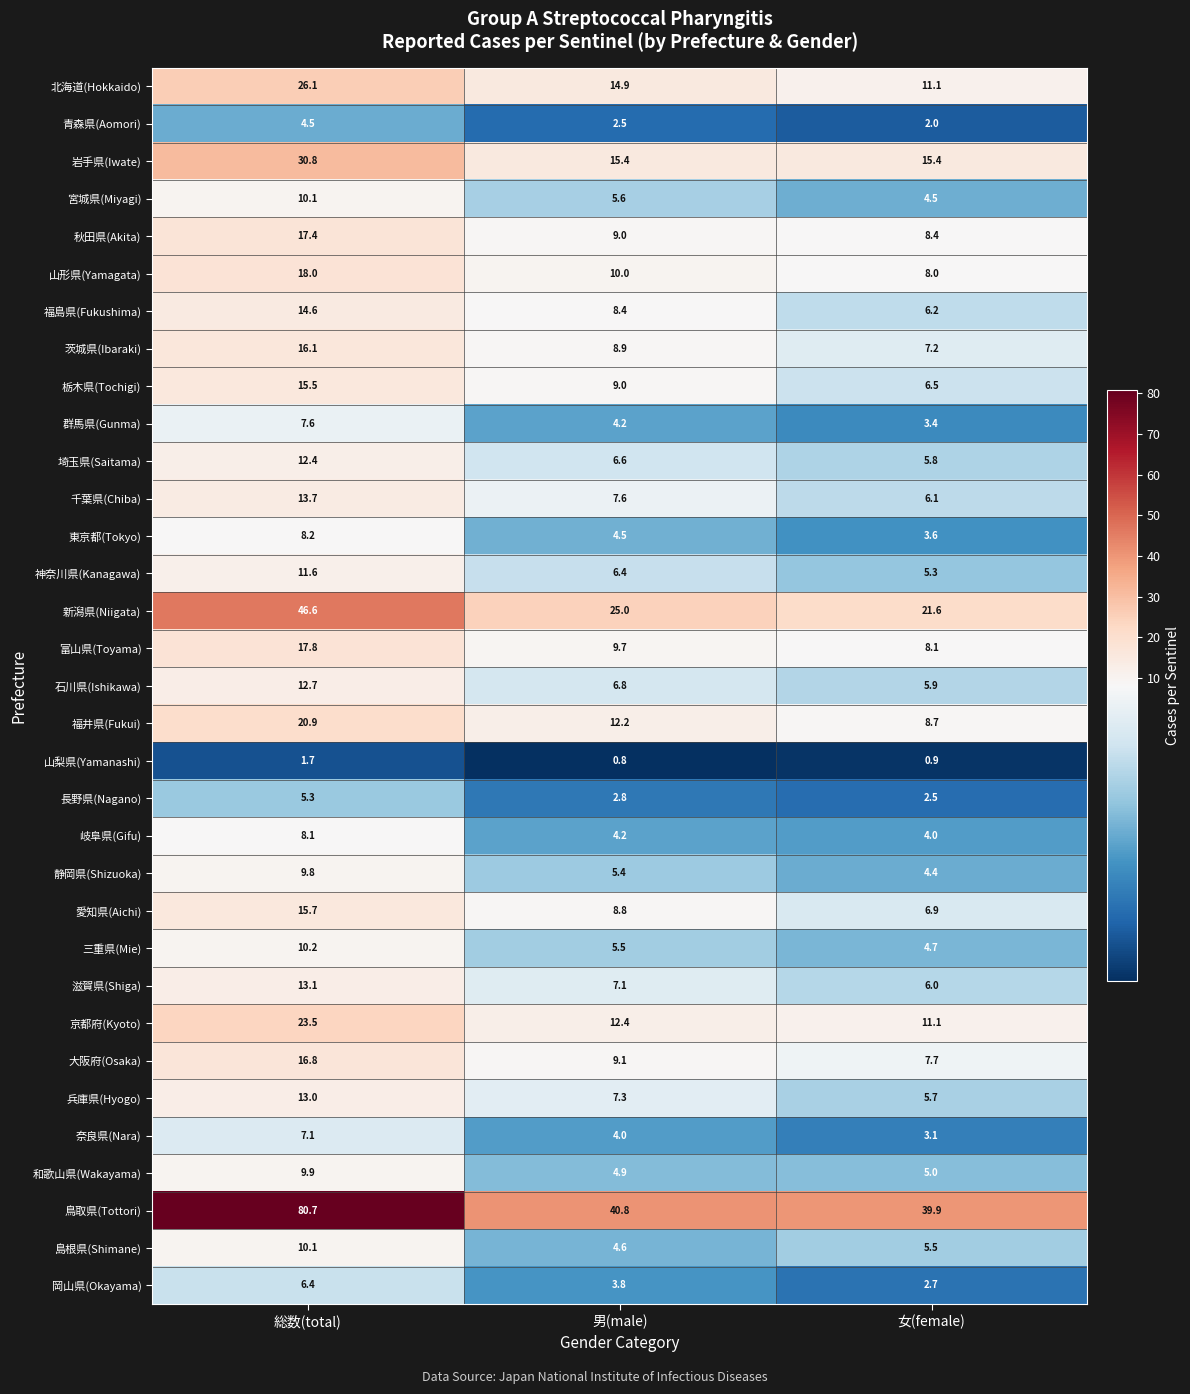

What is the lowest value of the 大阪府(Osaka) series?

7.7